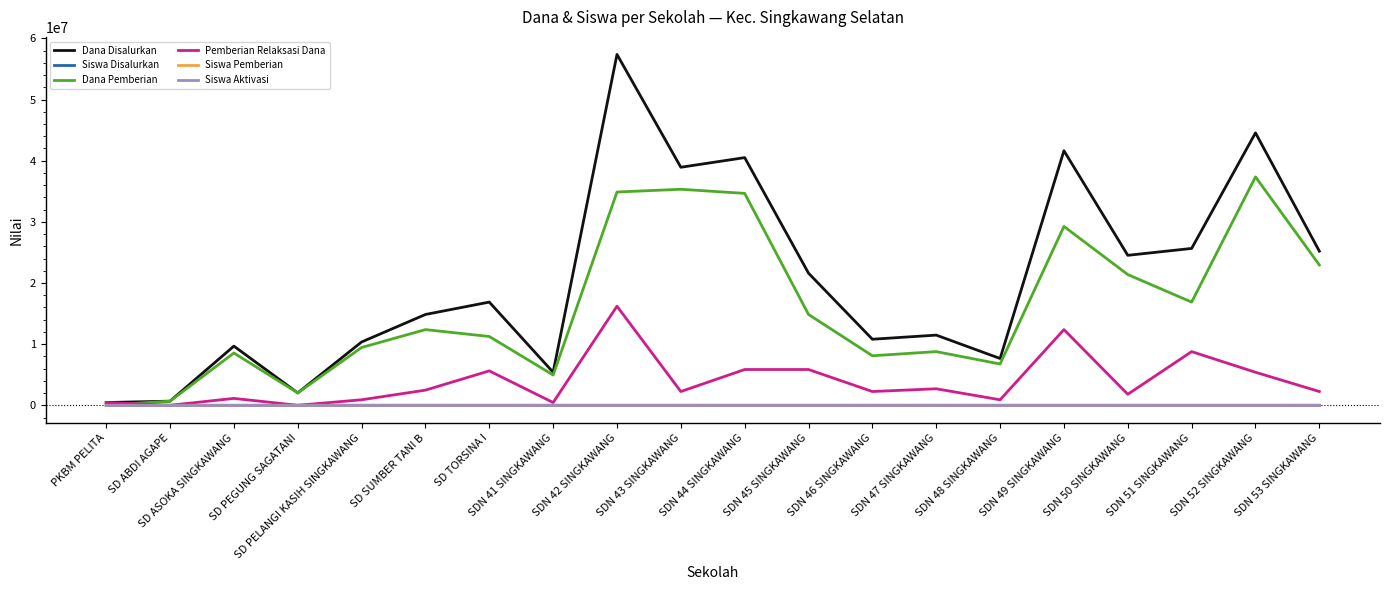

At which category does the chart reach its peak across all series?

SDN 42 SINGKAWANG